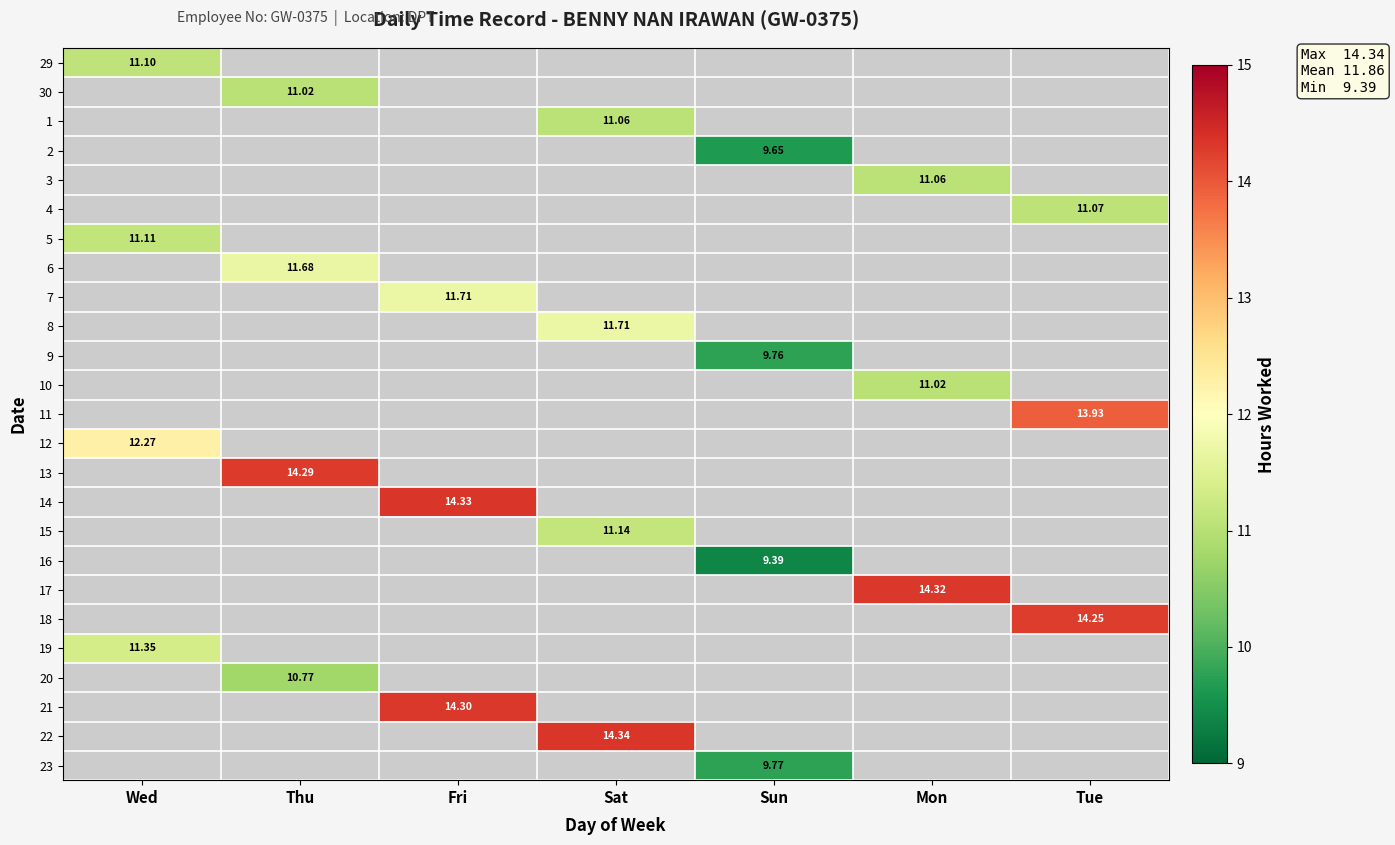

Is the value of 6 at Wed greater than the value of 12 at Sat?

No